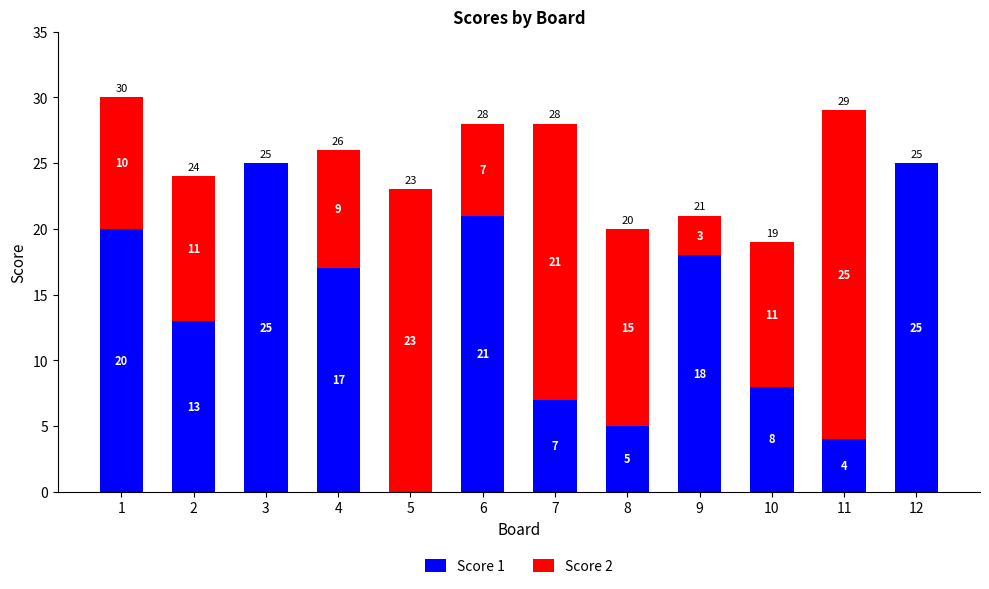

Reading left to right, list the values for the Score 1 series.

1=20	2=13	3=25	4=17	5=0	6=21	7=7	8=5	9=18	10=8	11=4	12=25